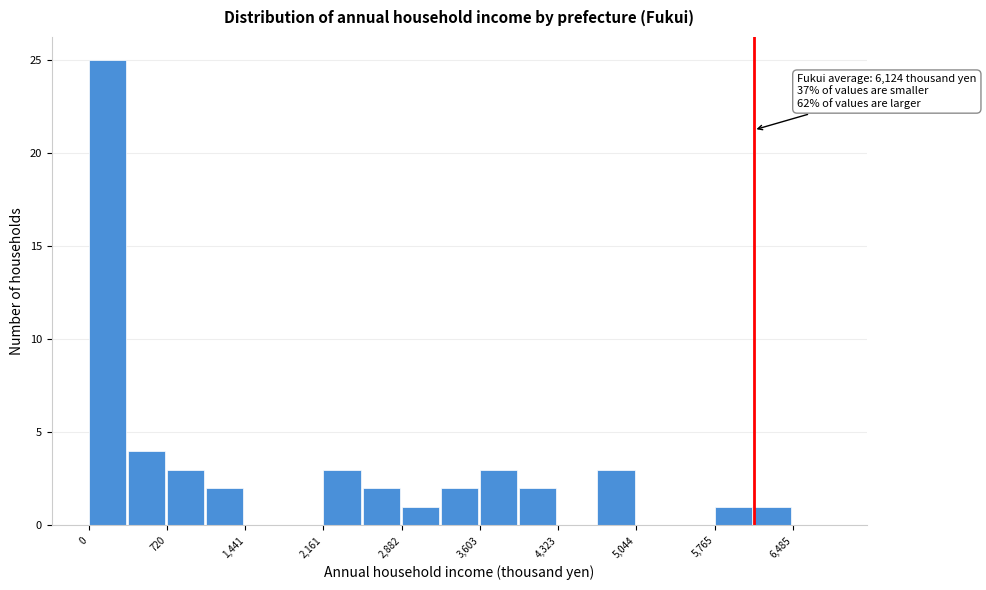

Around what value on the x-axis is the tallest bar? Give the approximate position of its centre, as read against the axis.

200